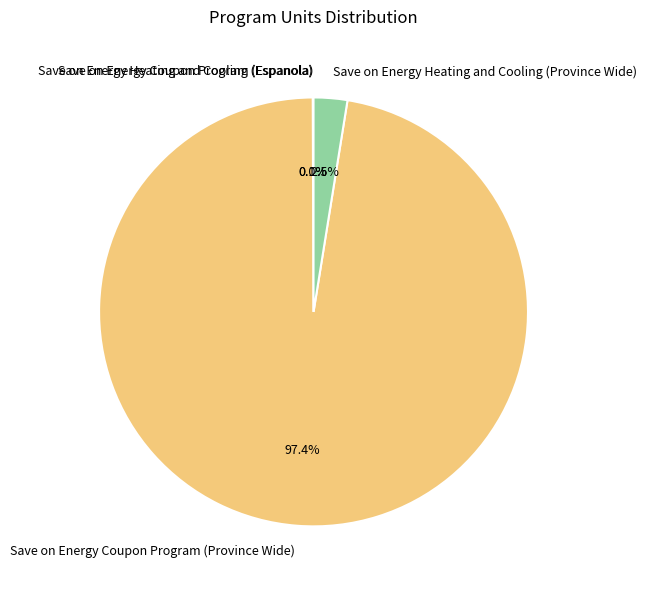

What percentage do Save on Energy Coupon Program (Province Wide) and Save on Energy Heating and Cooling (Province Wide) together represent?

99.9%